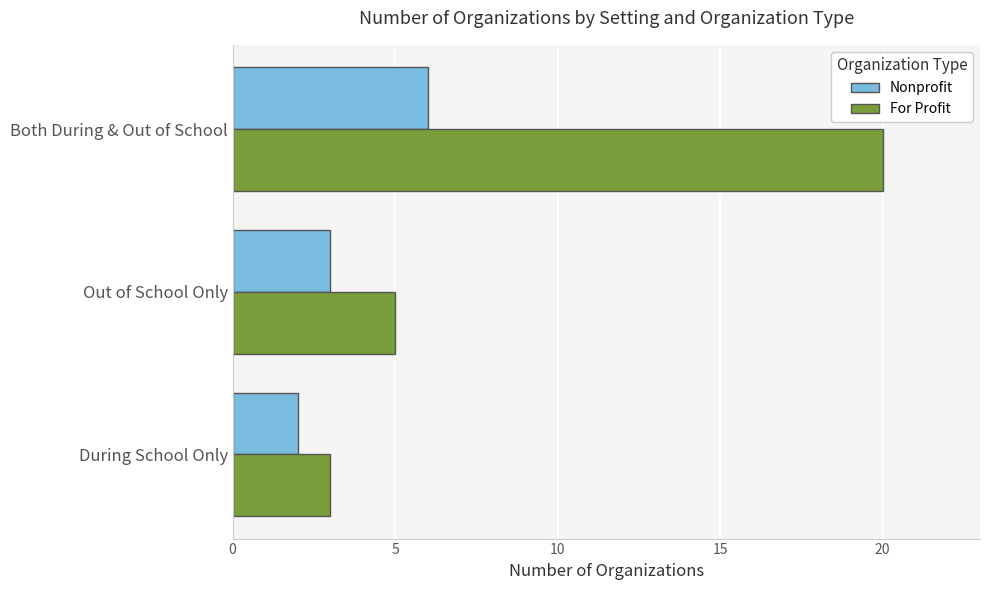

What is the highest value of the Nonprofit series?

6